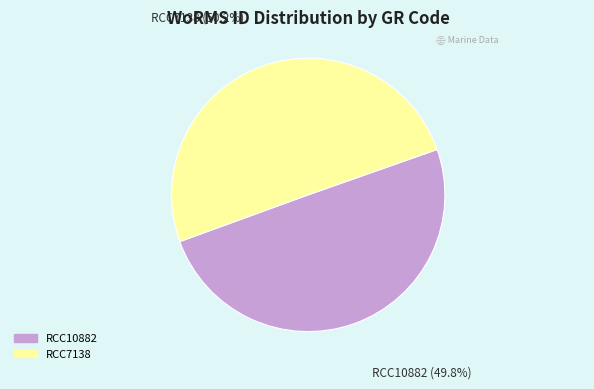

How many segments does this pie chart have?

2